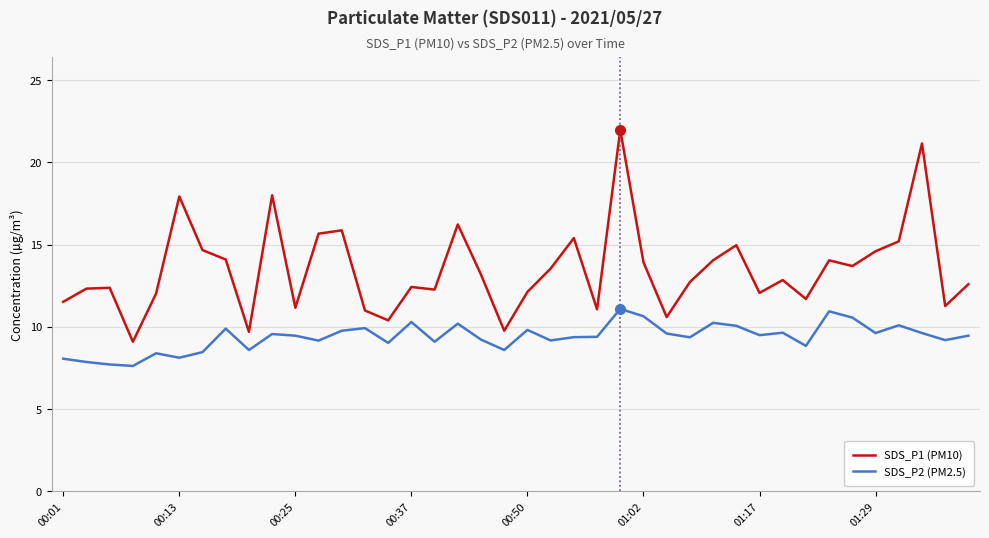

Which series has the largest total across all categories?

SDS_P1 (PM10)